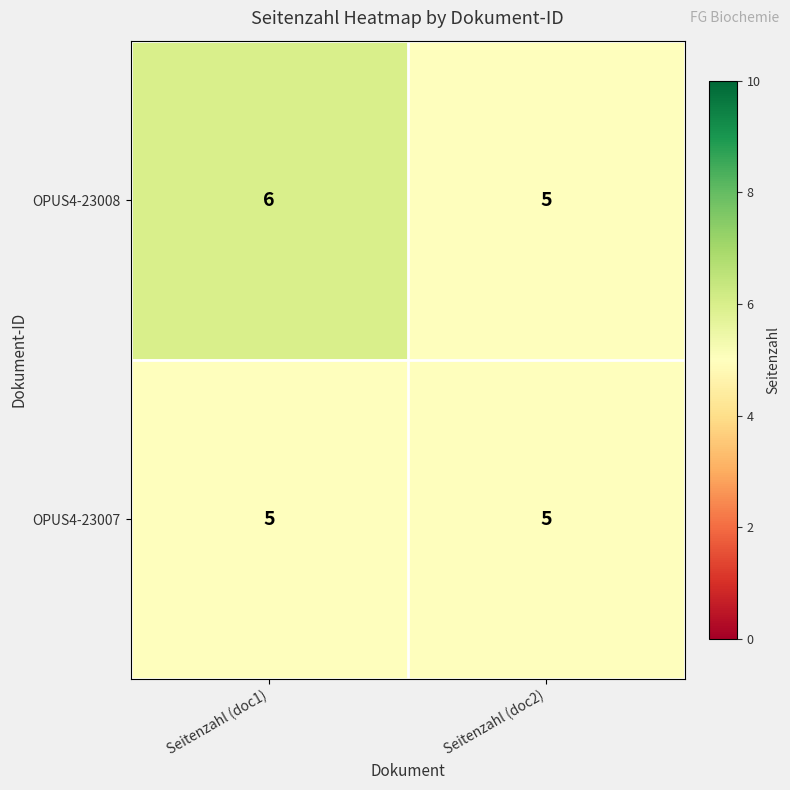

Reading left to right, extract all data points from this chart.

OPUS4-23008: Seitenzahl (doc1)=6	Seitenzahl (doc2)=5
OPUS4-23007: Seitenzahl (doc1)=5	Seitenzahl (doc2)=5